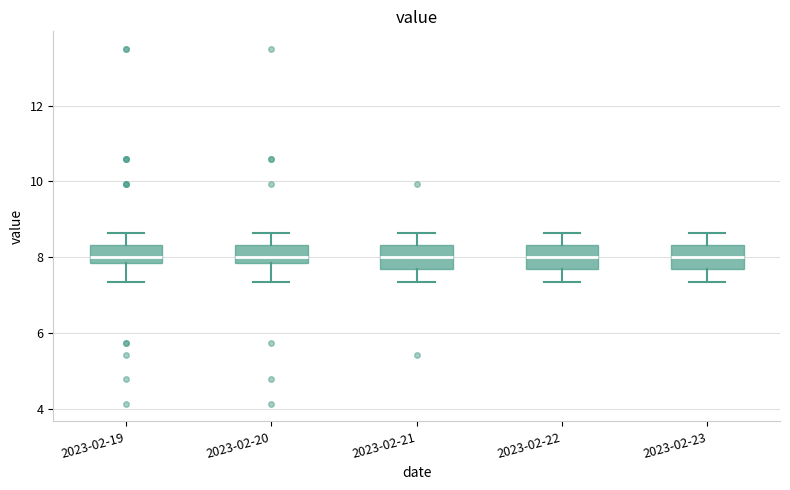

Reading left to right, read every box against the y-axis: the position of its median line, the range the box covers, and the ends of its whiskers. The values are not printed on the chart, so give them approximately, as read against the axis.

2023-02-19: median 8.0, box 7.8 to 8.4, whiskers 7.4 to 8.6
2023-02-20: median 8.0, box 7.8 to 8.4, whiskers 7.4 to 8.6
2023-02-21: median 8.0, box 7.6 to 8.4, whiskers 7.4 to 8.6
2023-02-22: median 8.0, box 7.6 to 8.4, whiskers 7.4 to 8.6
2023-02-23: median 8.0, box 7.6 to 8.4, whiskers 7.4 to 8.6